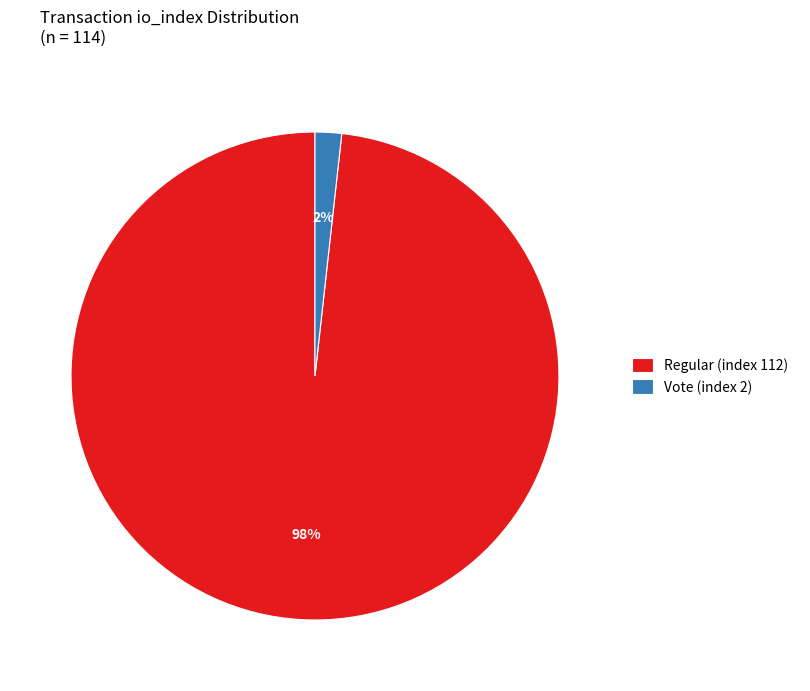

Which category accounts for the majority?

Regular (index 112)